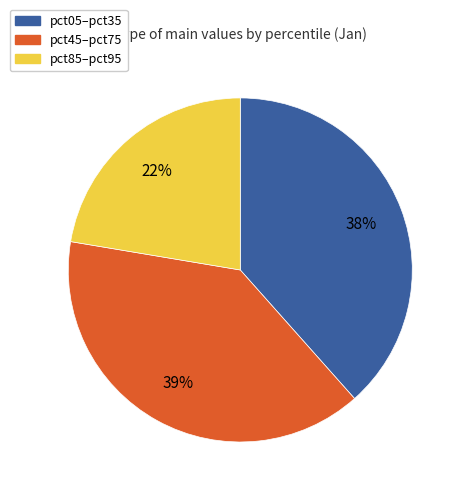

How many slices are in this pie chart?

3